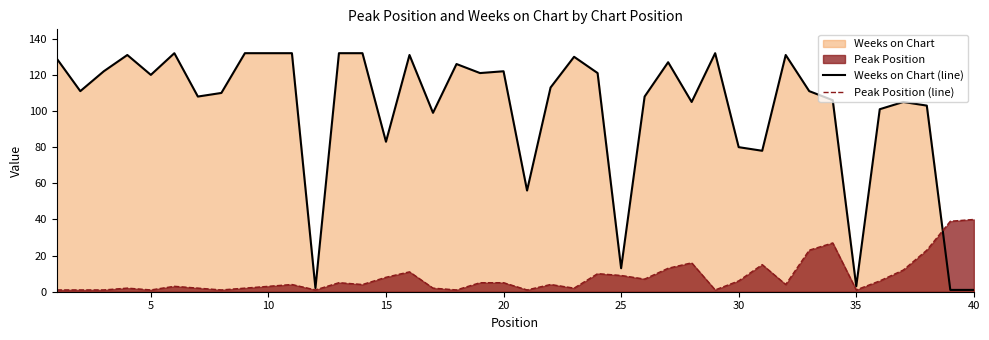

Rank the series by their average value, from highest to lowest.

Weeks on Chart (line), Peak Position (line)